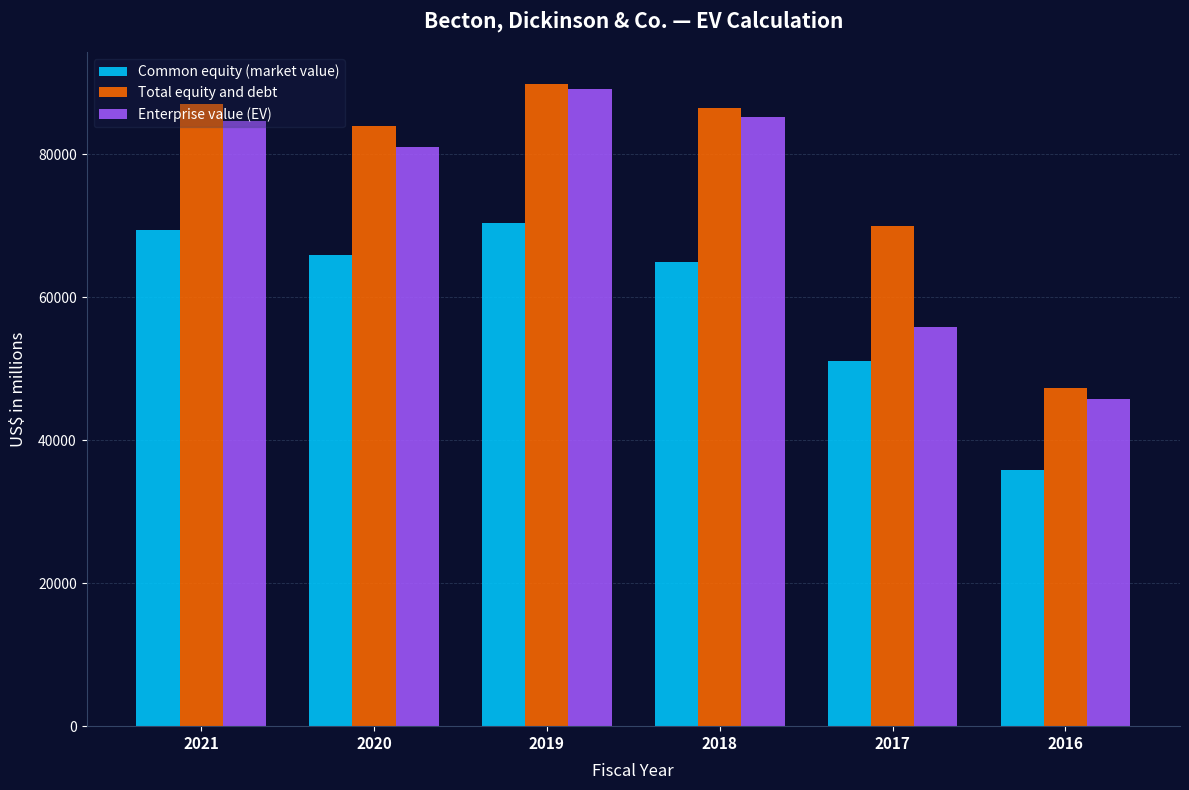

The Total equity and debt series shows 87044 at 2021. True or false?

True